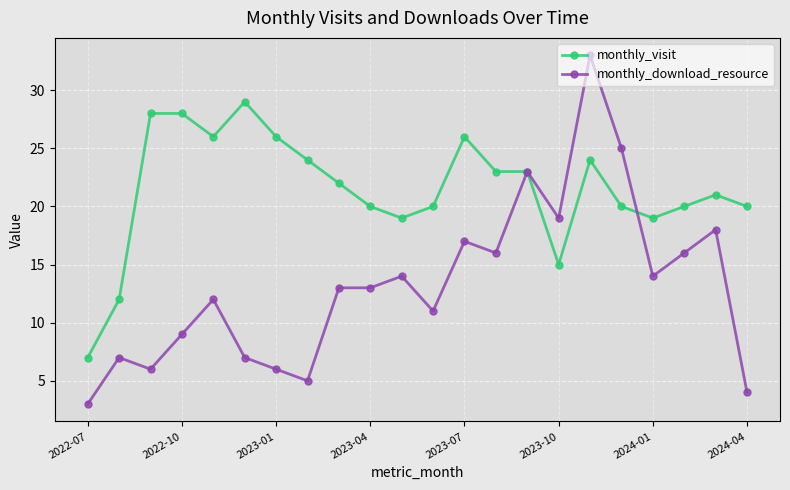

True or false: monthly_download_resource has more than 0 interior local peaks.

True